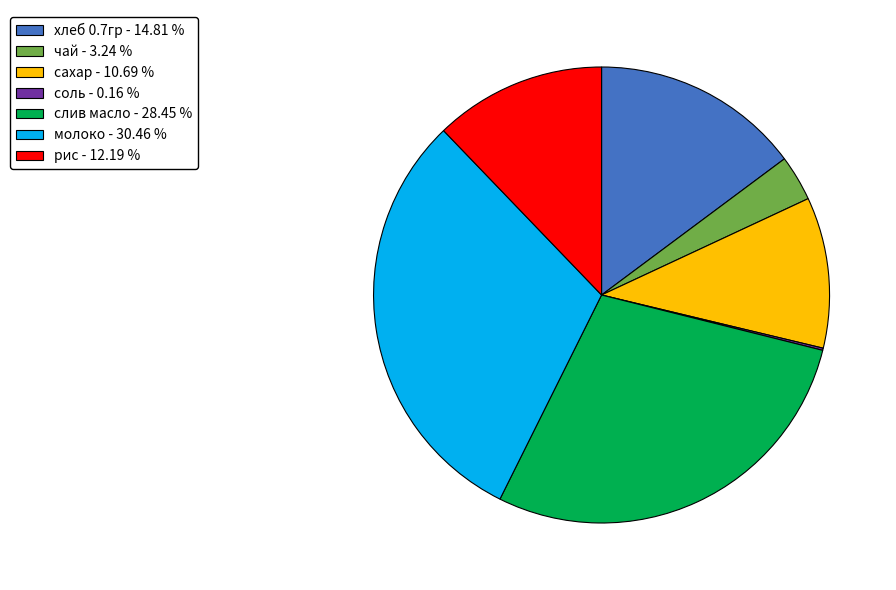

Is the sum of сахар and рис greater than half?

No